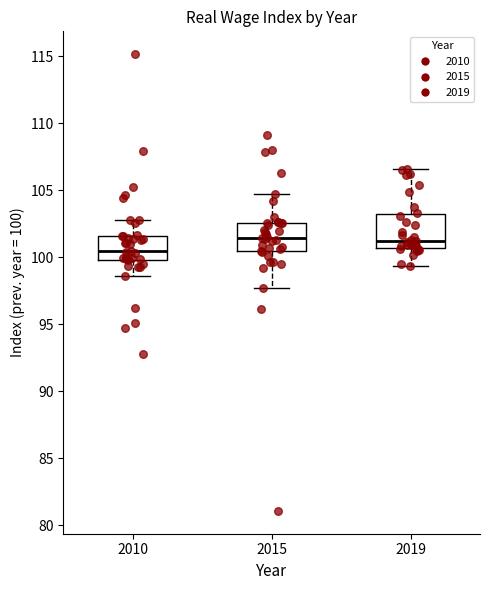

Reading left to right, read every box against the y-axis: the position of its median line, the range the box covers, and the ends of its whiskers. The values are not printed on the chart, so give them approximately, as read against the axis.

2010: median 100.5, box 100.0 to 101.5, whiskers 98.5 to 103.0
2015: median 101.5, box 100.5 to 102.5, whiskers 97.5 to 104.5
2019: median 101.0, box 100.5 to 103.0, whiskers 99.5 to 106.5